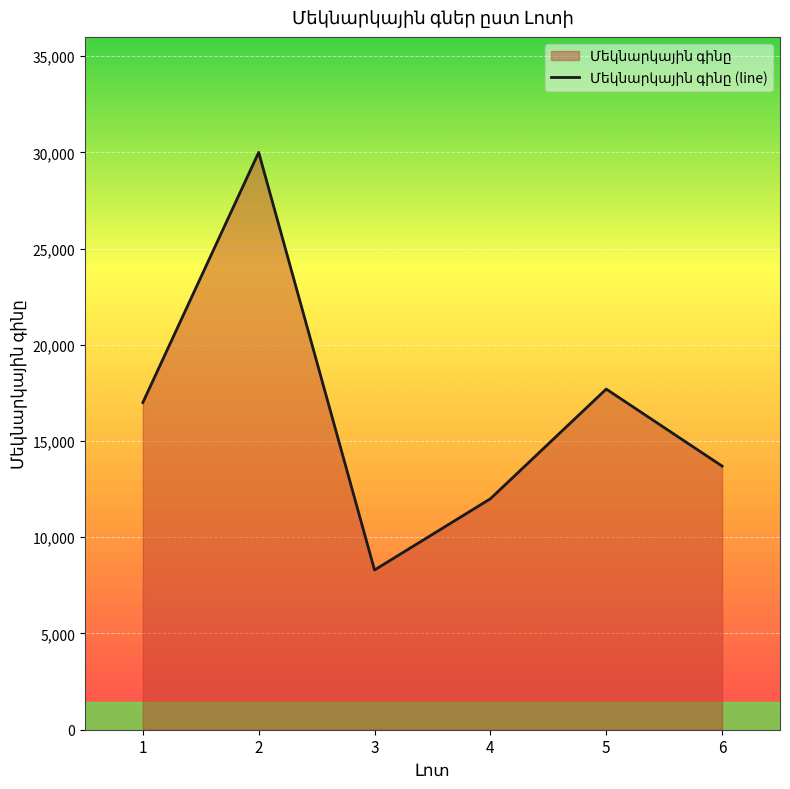

Rank the categories by value from lowest to highest.

3, 4, 6, 1, 5, 2